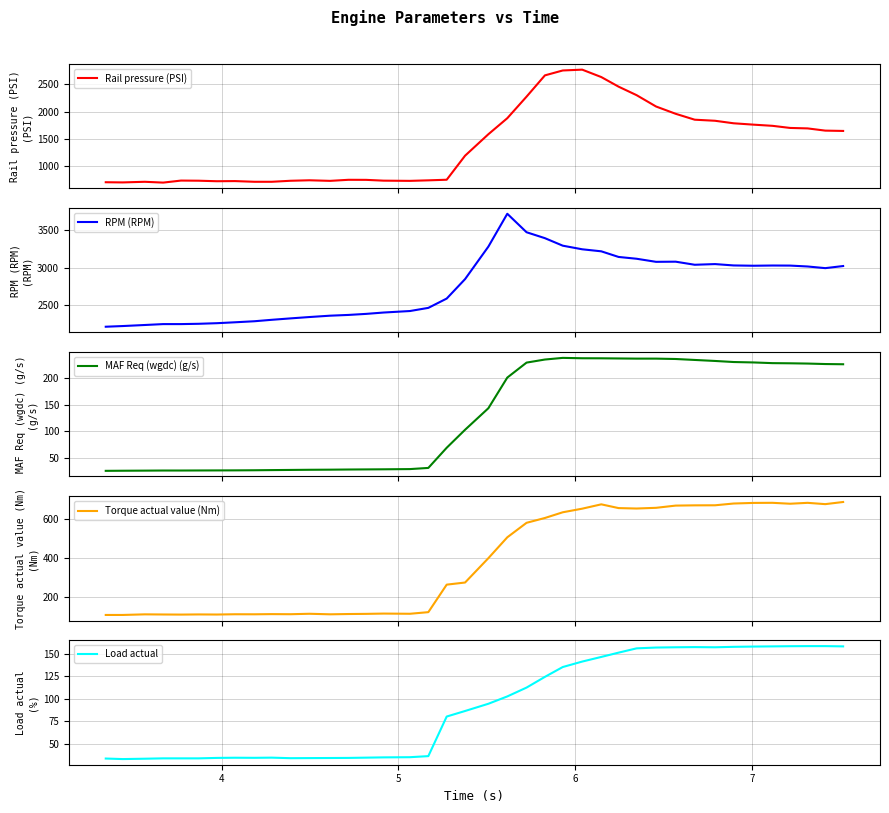

What is the maximum value for Rail pressure (PSI)?

2770.5